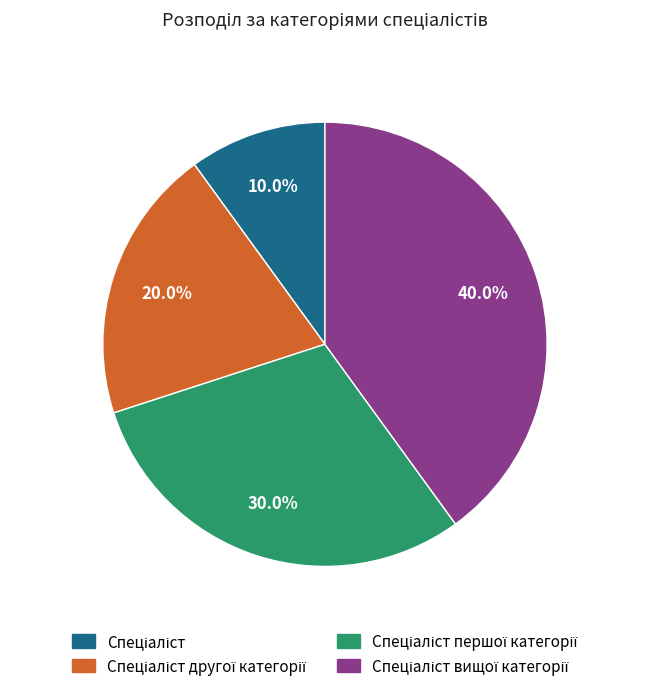

Does any single category account for the majority?

No